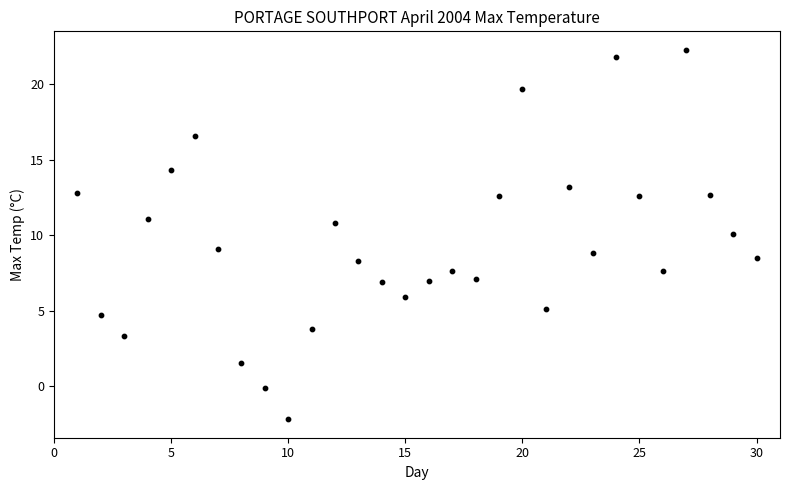

What is the range of Y values (max minus min)?

24.5